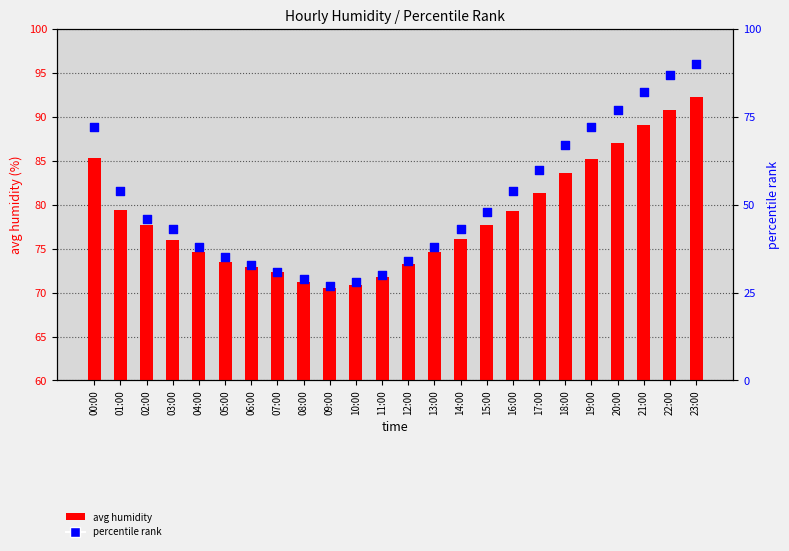

What is the total value across all series at 23:00?

182.2